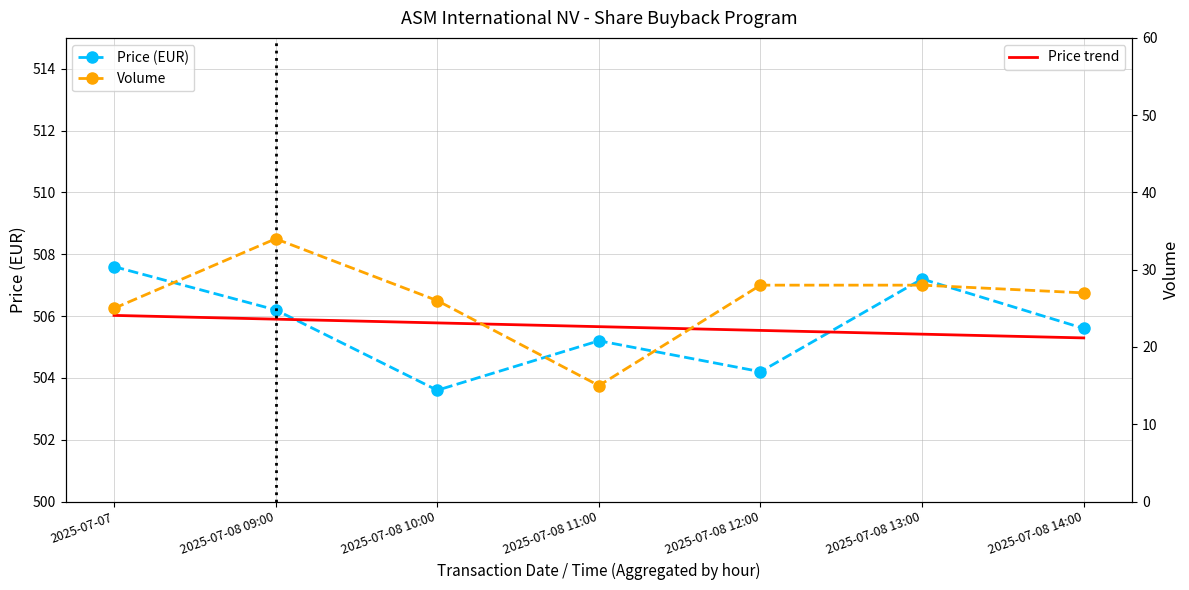

What position from the right is 2025-07-08 11:00?

4